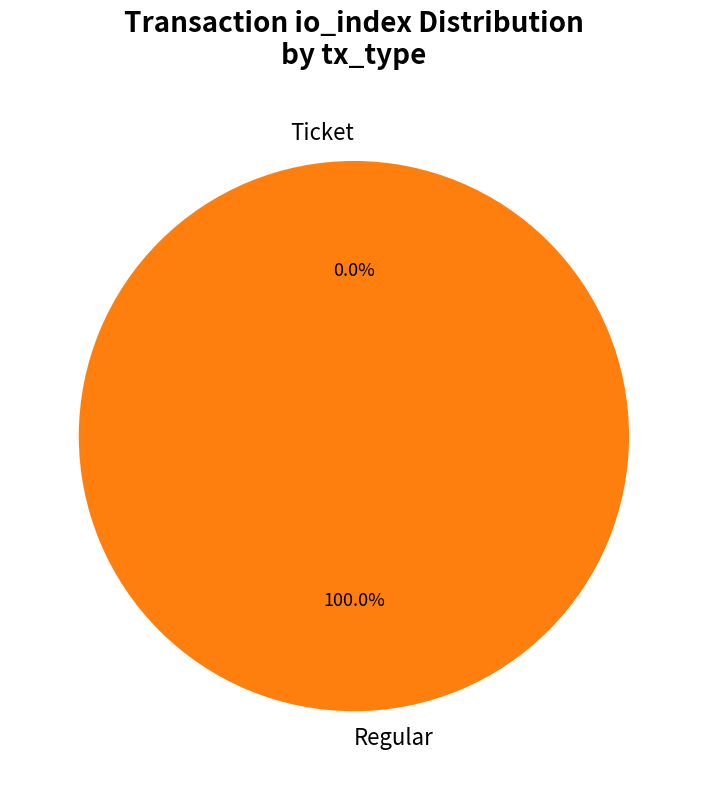

To the nearest percent, what is the average slice percentage?

50%